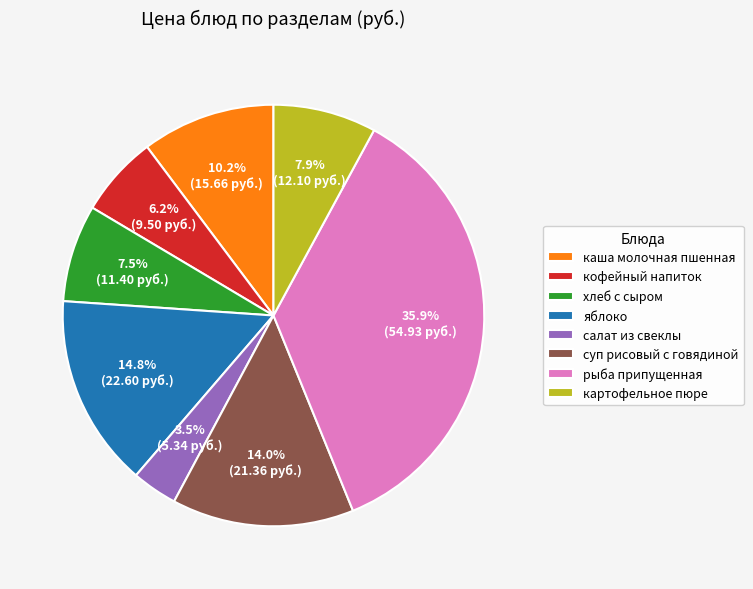

To the nearest percent, what is the difference between the кофейный напиток and картофельное пюре slice percentages?

2%